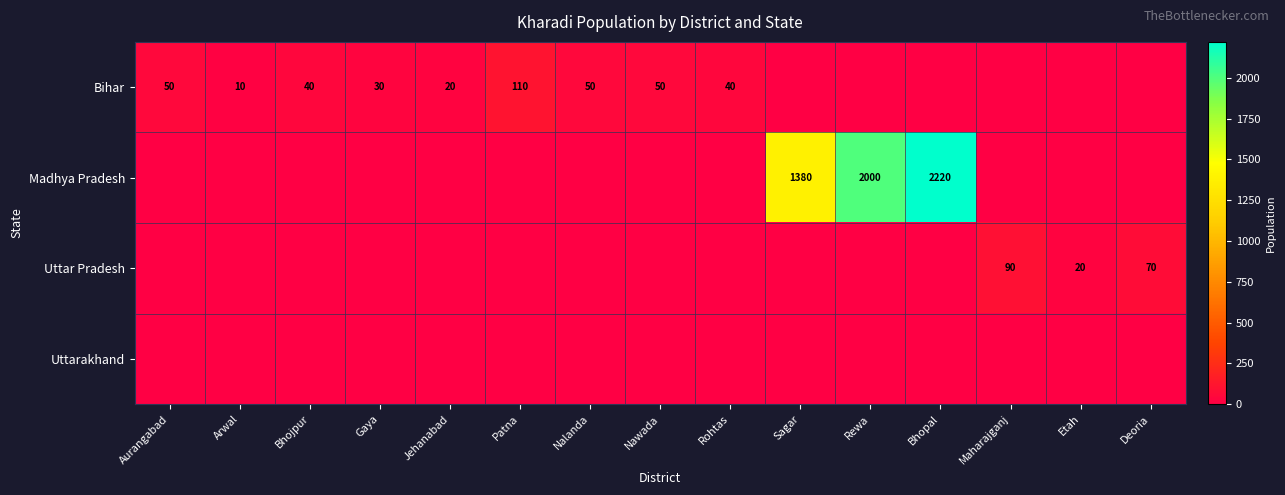

Is it true that Bihar equals 39 at Gaya?

False